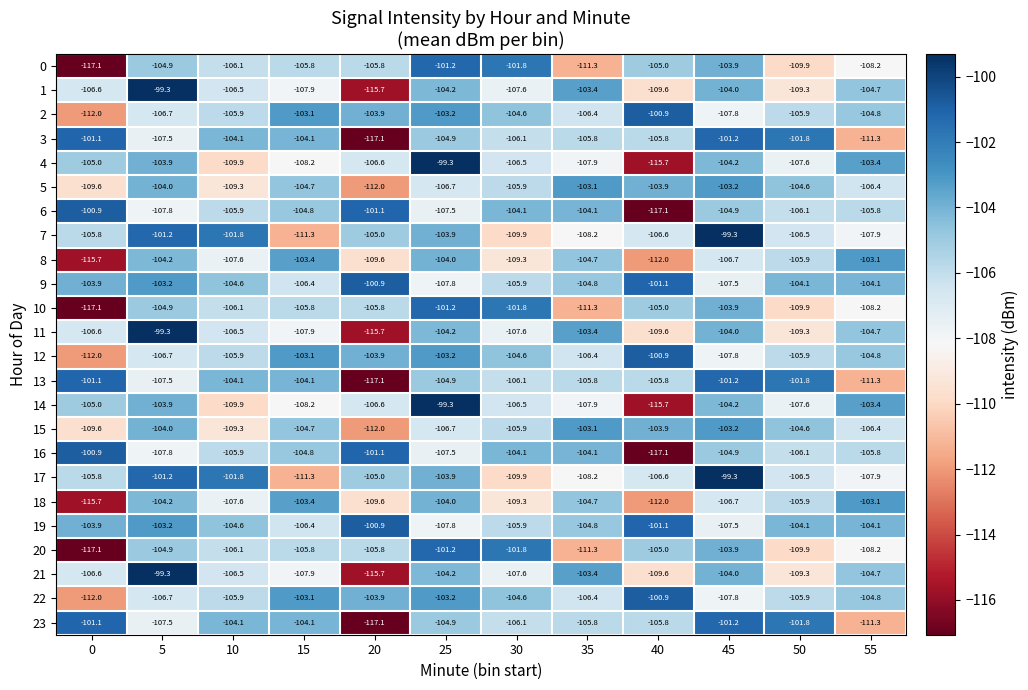

List the labels in order of 7 value, largest first.

45, 5, 10, 25, 20, 0, 50, 40, 55, 35, 30, 15